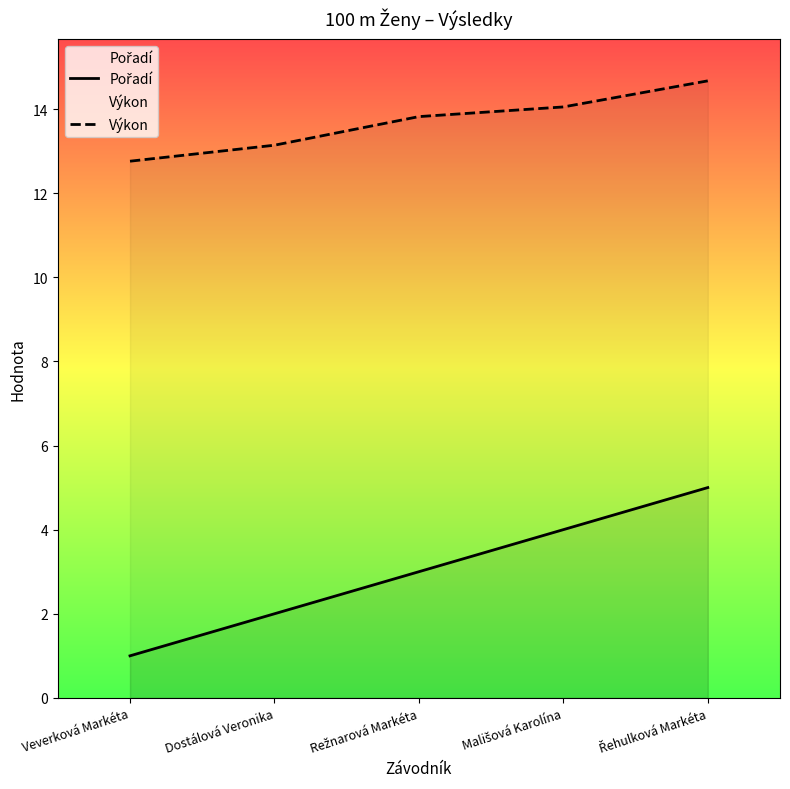

What is the approximate value of Pořadí at Veverková Markéta?

1.0